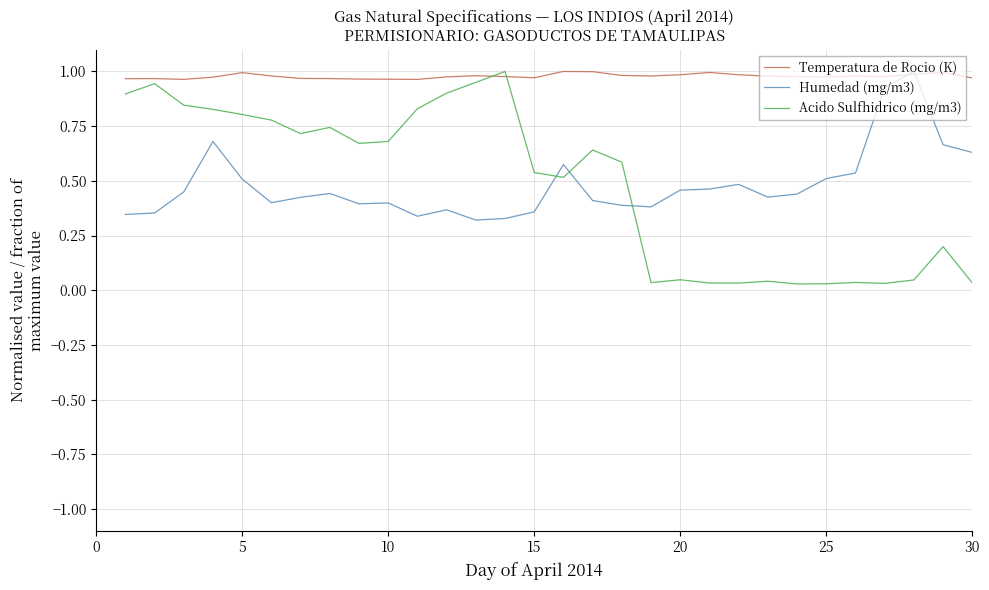

How many intersections are there between Acido Sulfhidrico (mg/m3) and Humedad (mg/m3)?

3